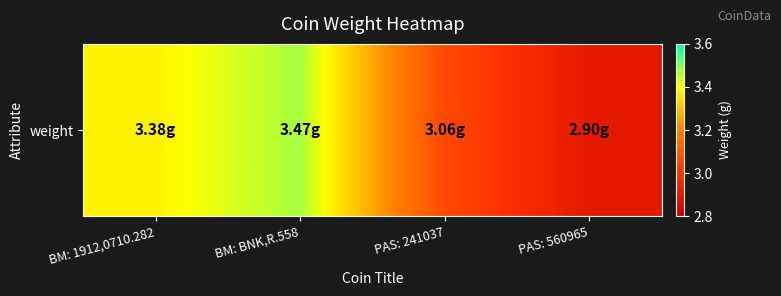

Reading left to right, extract all data points from this chart.

BM: 1912,0710.282=3.4	BM: BNK,R.558=3.5	PAS: 241037=3.1	PAS: 560965=2.9